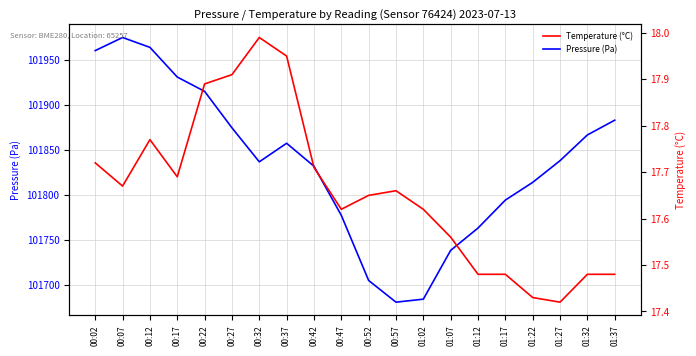

What value does the Pressure (Pa) series have at 01:02?

101683.8